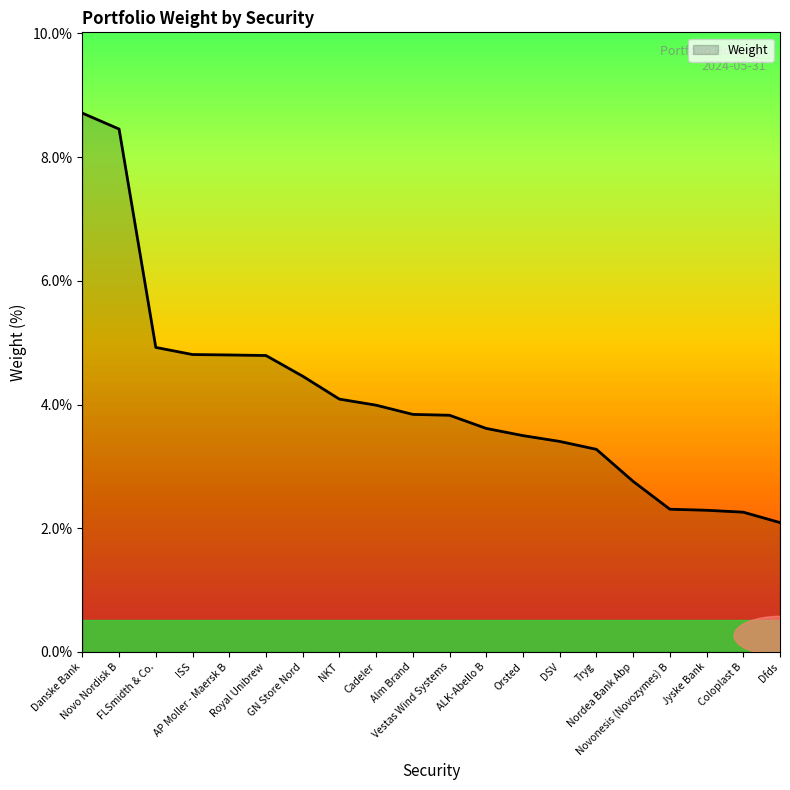

What is the greatest value displayed?

8.7